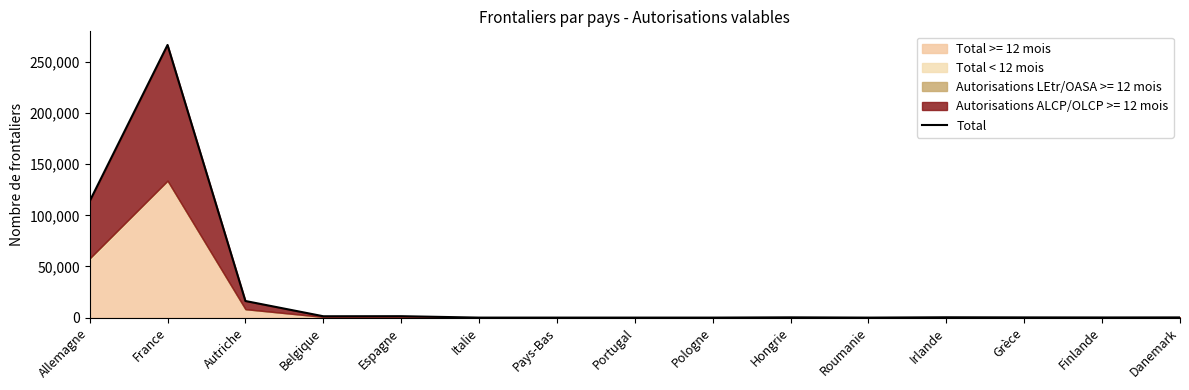

What position from the left is Roumanie?

11